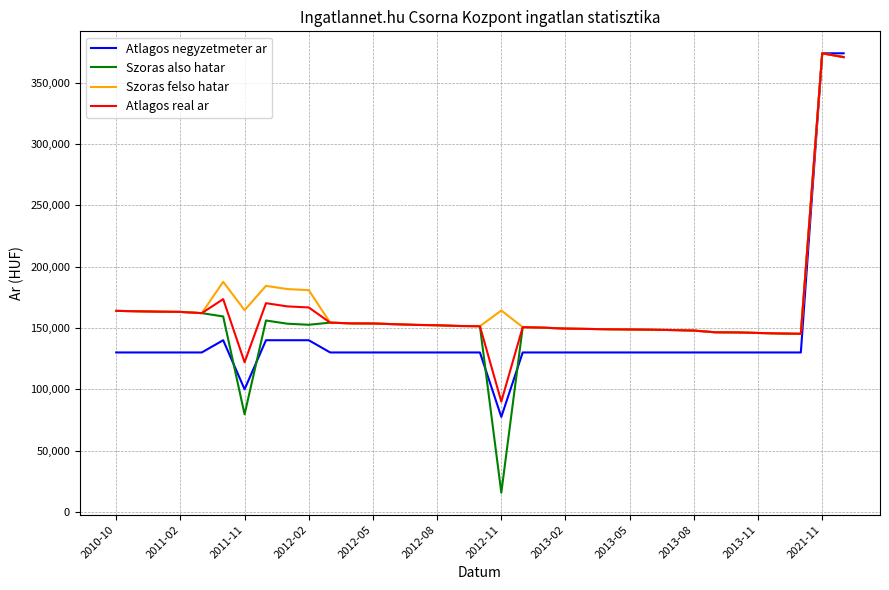

Does the chart display data point markers on the line(s)?

No